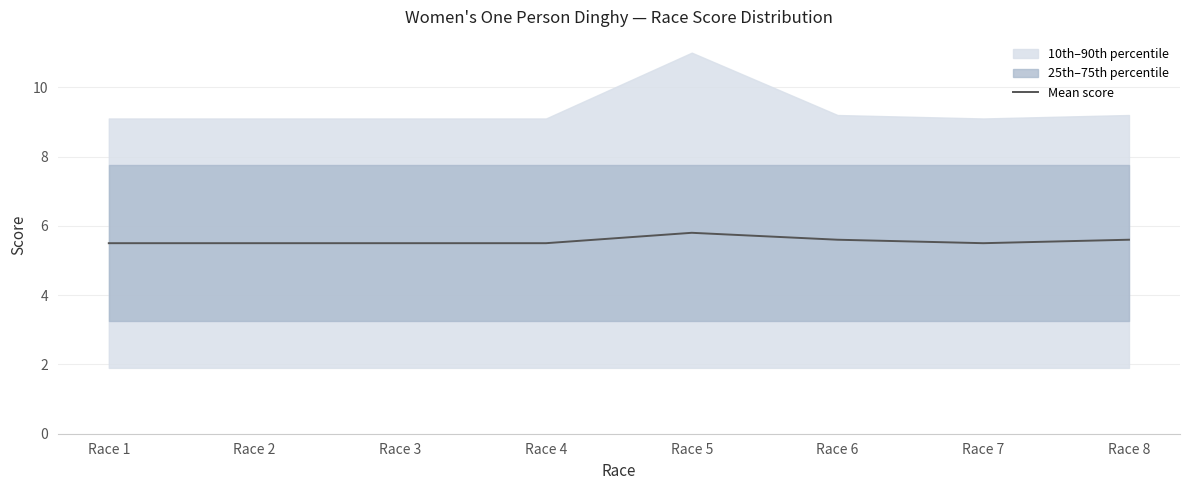

Reading left to right, what are all the values shown in this chart?

5.5	5.5	5.5	5.5	5.8	5.6	5.5	5.6